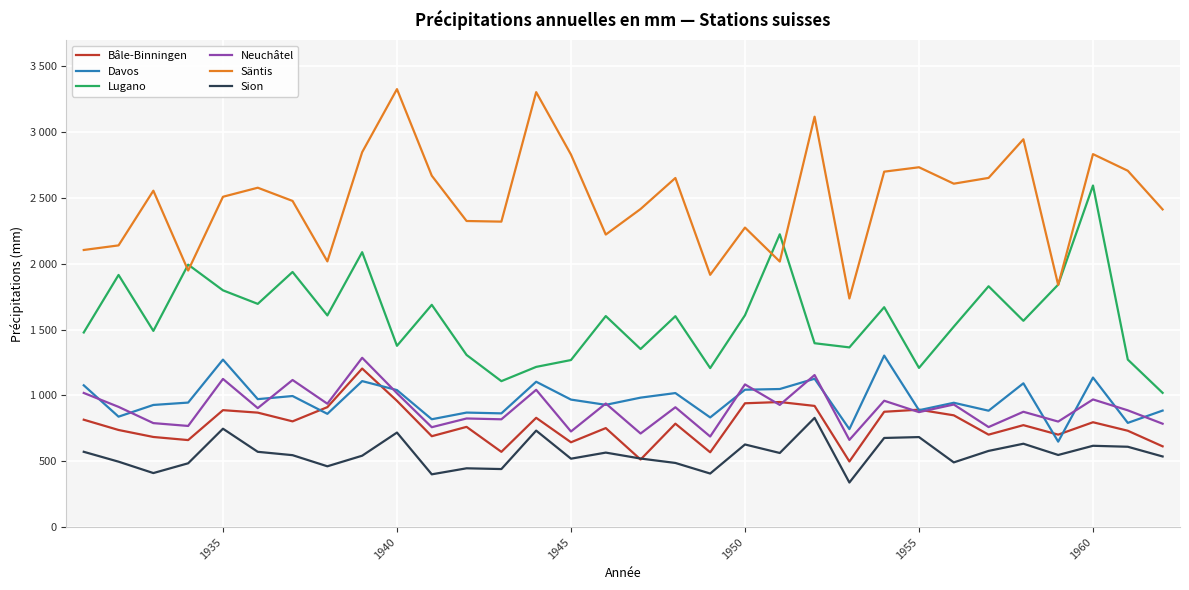

Which series has the largest total across all categories?

Säntis